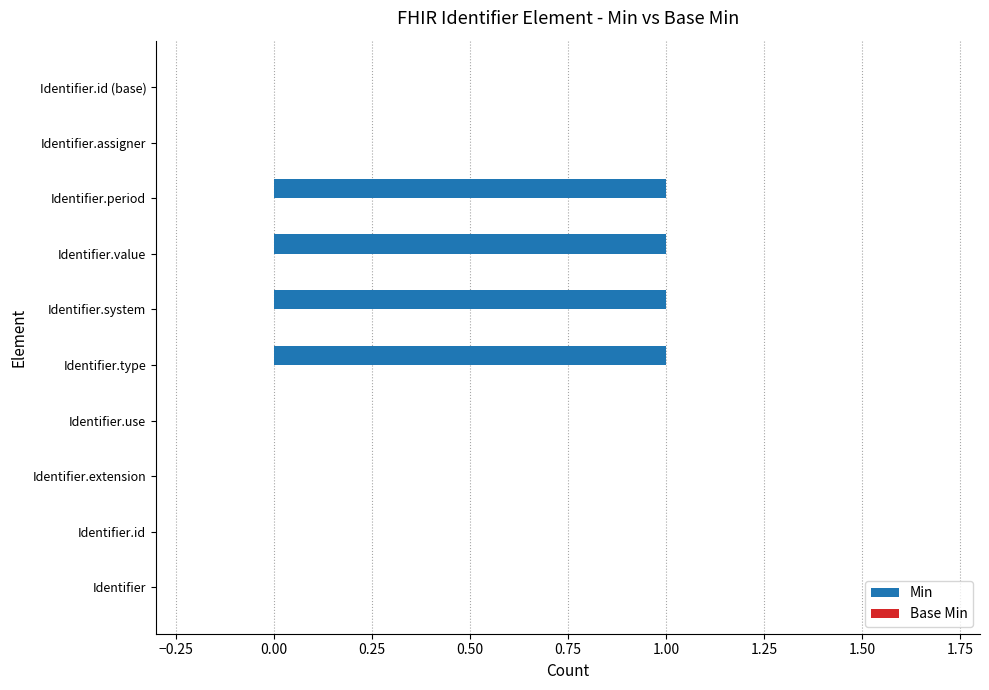

True or false: the data shows 0 at Identifier.value.

False